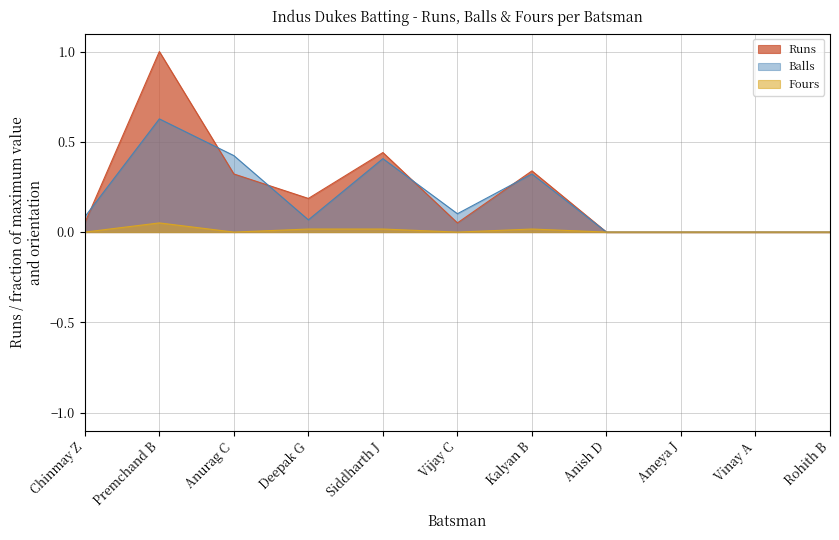

The value of Balls at Deepak G is 0.1. True or false?

True